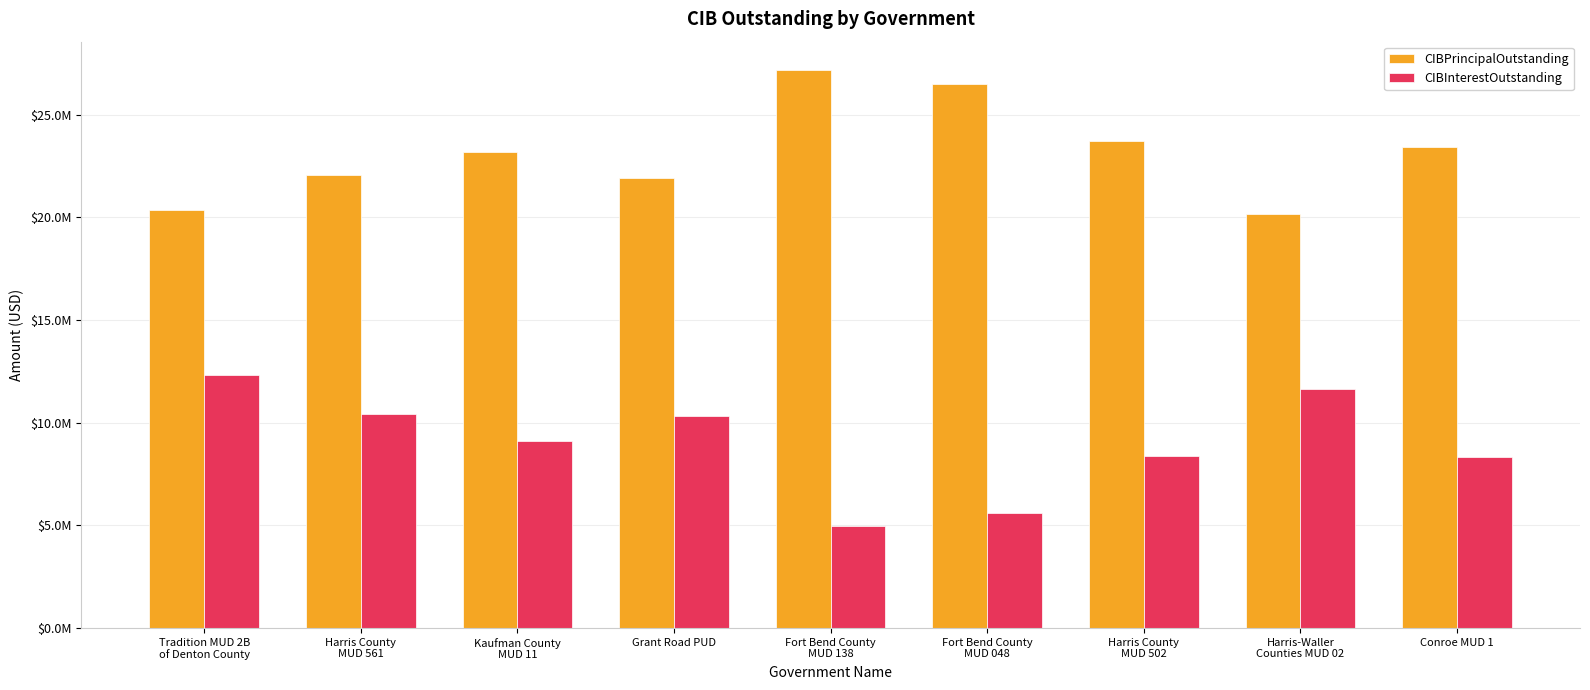

Rank the series by their maximum value, from highest to lowest.

CIBPrincipalOutstanding, CIBInterestOutstanding